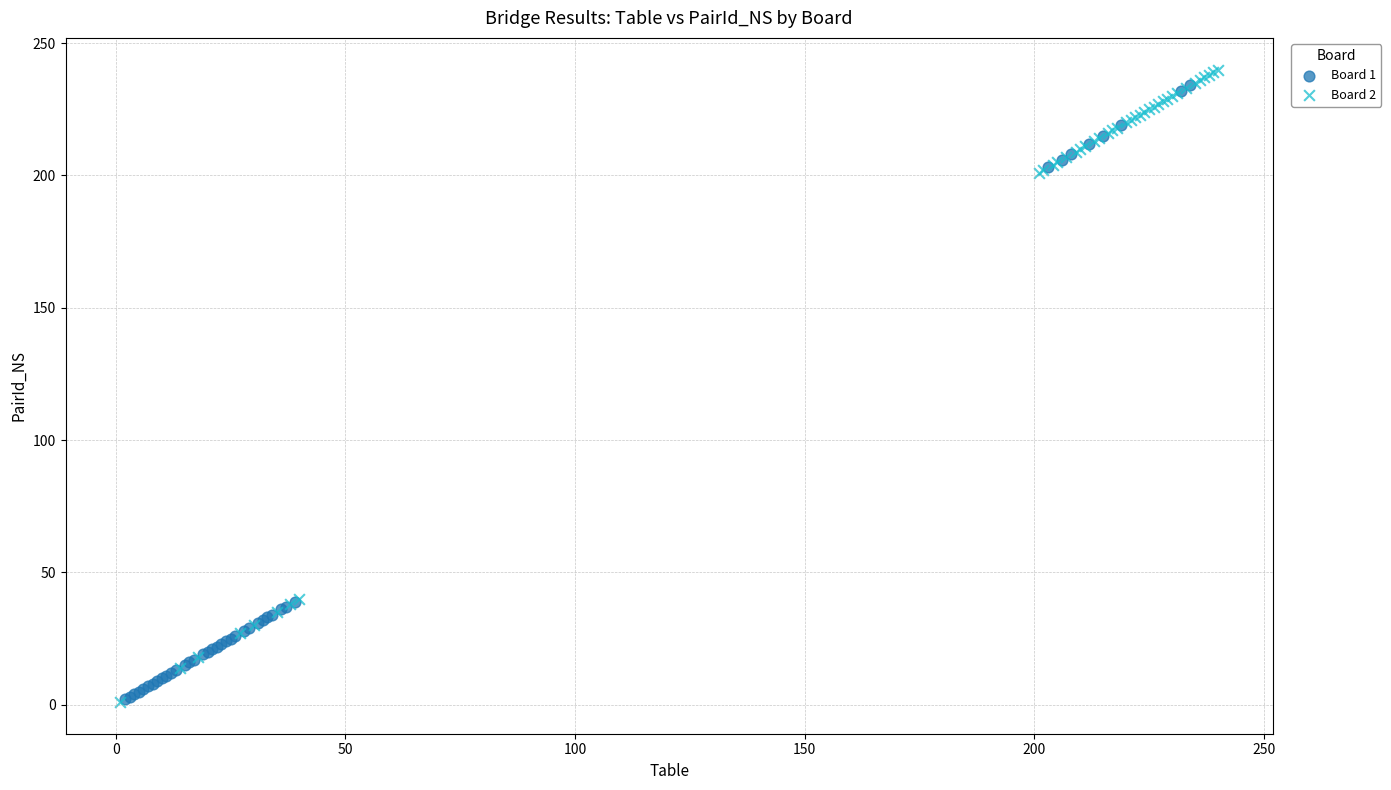

Which series has the largest Y range (max minus min)?

Board 2